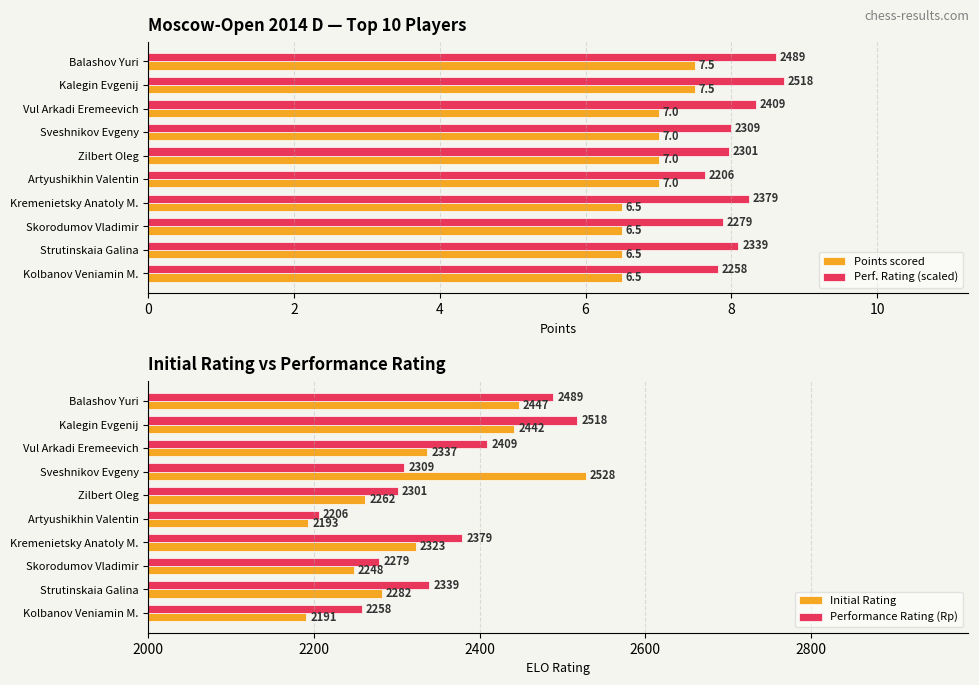

What is the lowest value of the Points scored series?

6.5